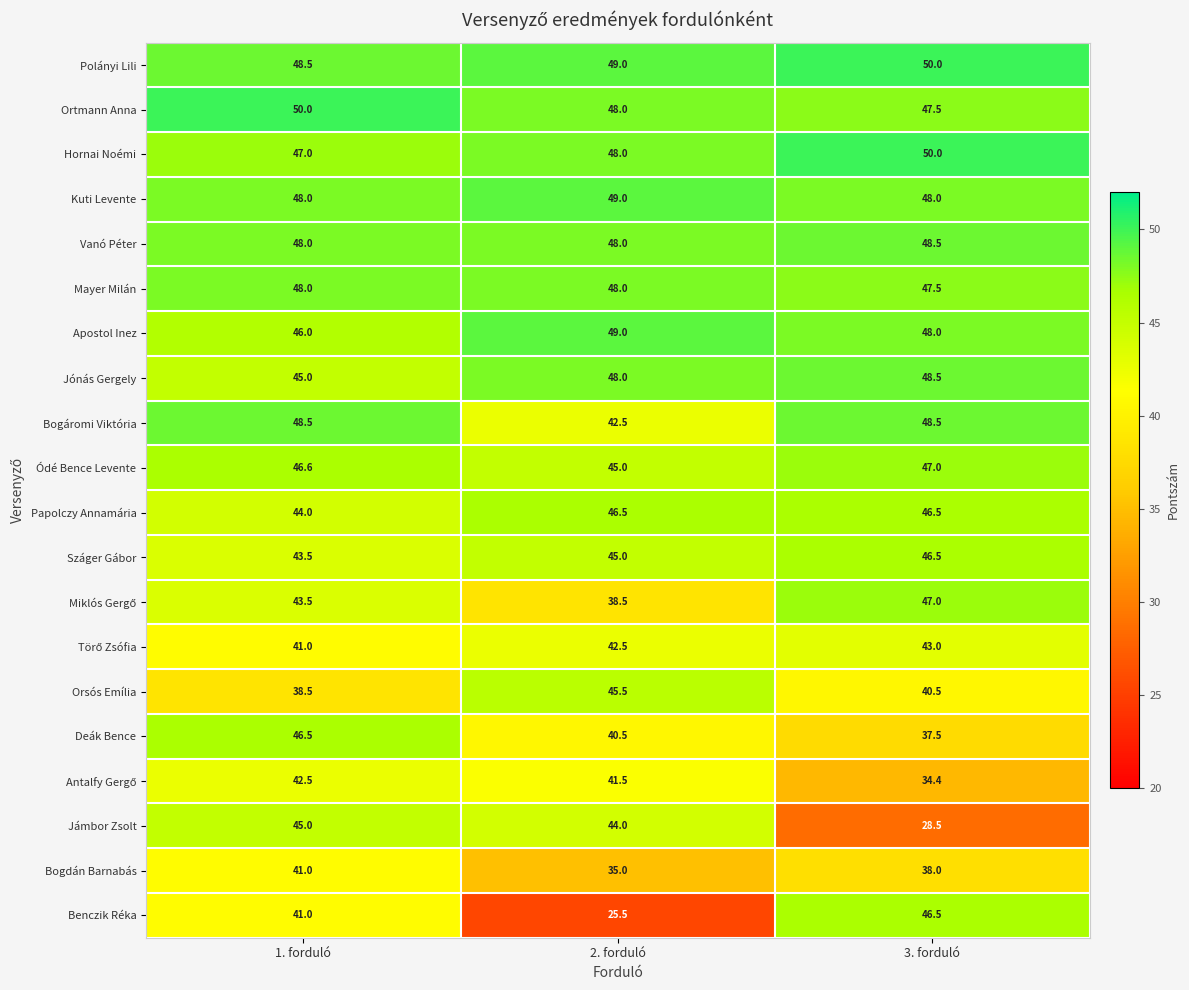

Count the Mayer Milán values in the range 47 to 48.

3